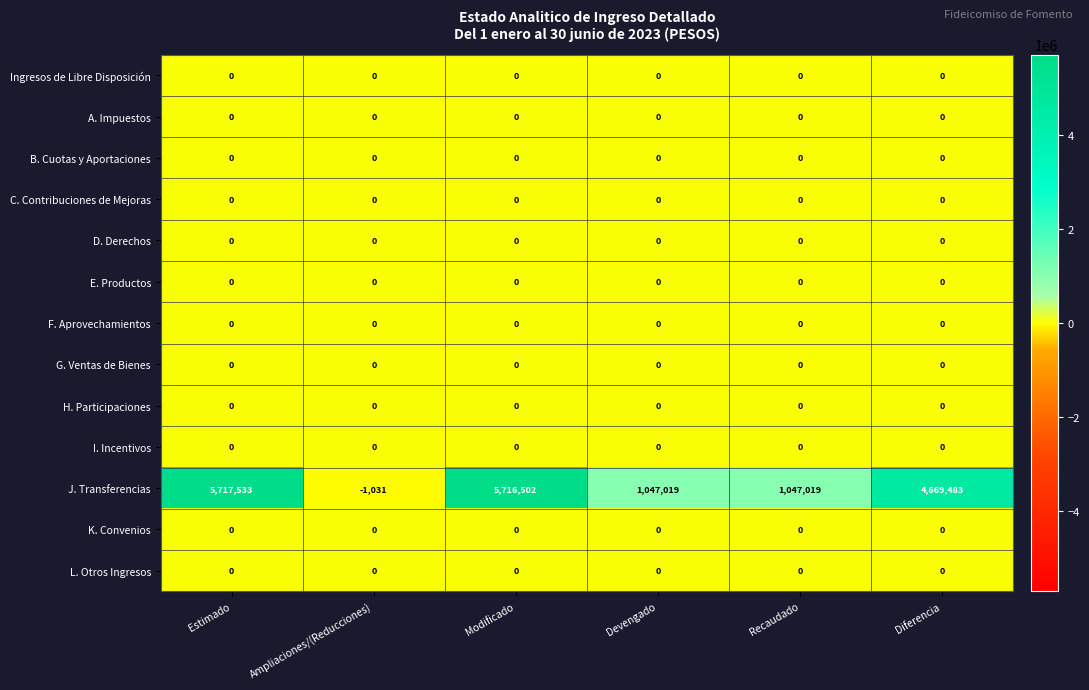

The value of E. Productos at Modificado is 0. True or false?

True